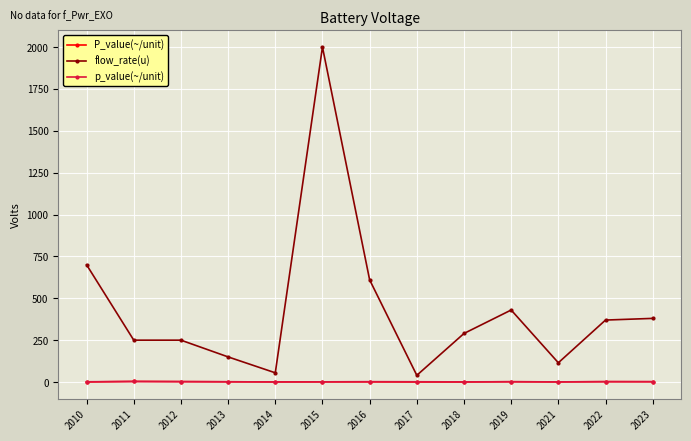

Does the chart have visible grid lines?

Yes